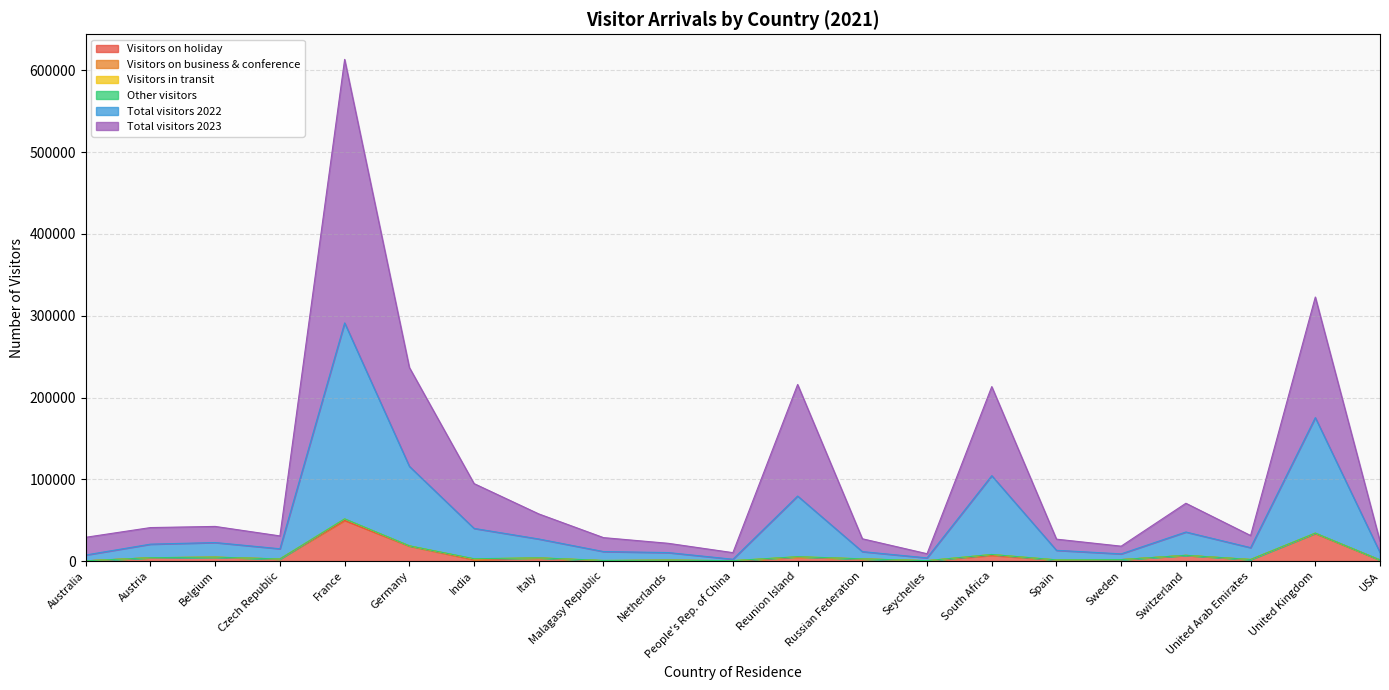

What is the maximum value for Visitors on holiday?

49686